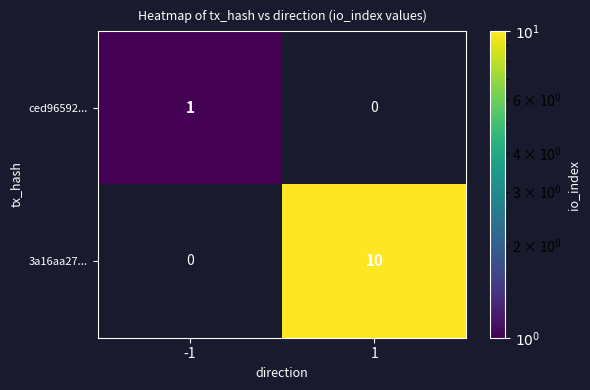

Which series has the largest total across all categories?

3a16aa27...